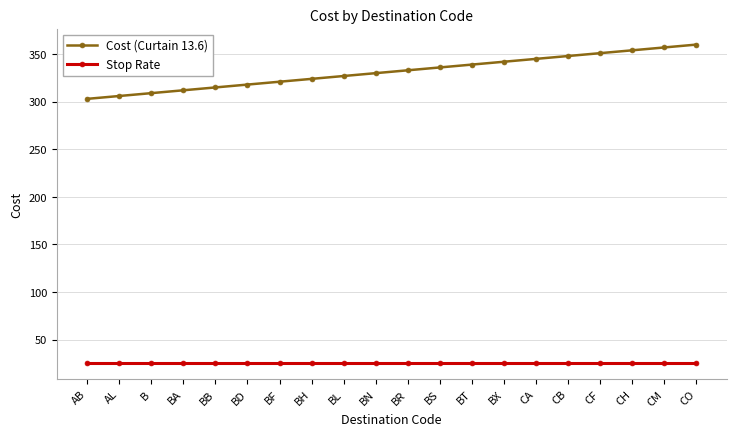

What is the difference between the highest and lowest values at BA?

287